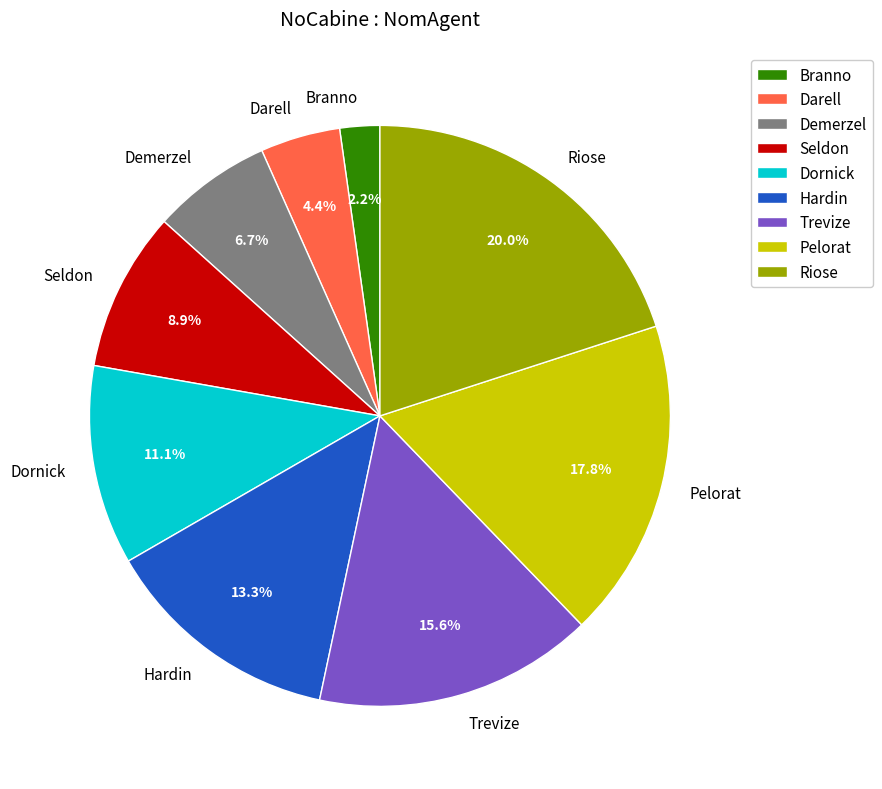

The Pelorat slice represents 30% of the pie. True or false?

False